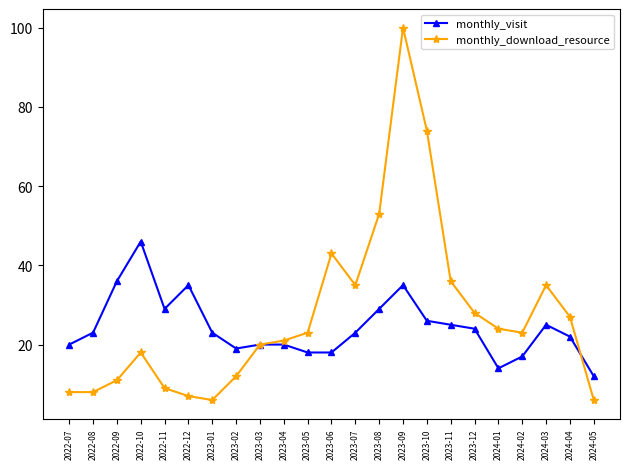

Reading left to right, transcribe all the data shown in this chart.

monthly_visit: 20	23	36	46	29	35	23	19	20	20	18	18	23	29	35	26	25	24	14	17	25	22	12
monthly_download_resource: 8	8	11	18	9	7	6	12	20	21	23	43	35	53	100	74	36	28	24	23	35	27	6